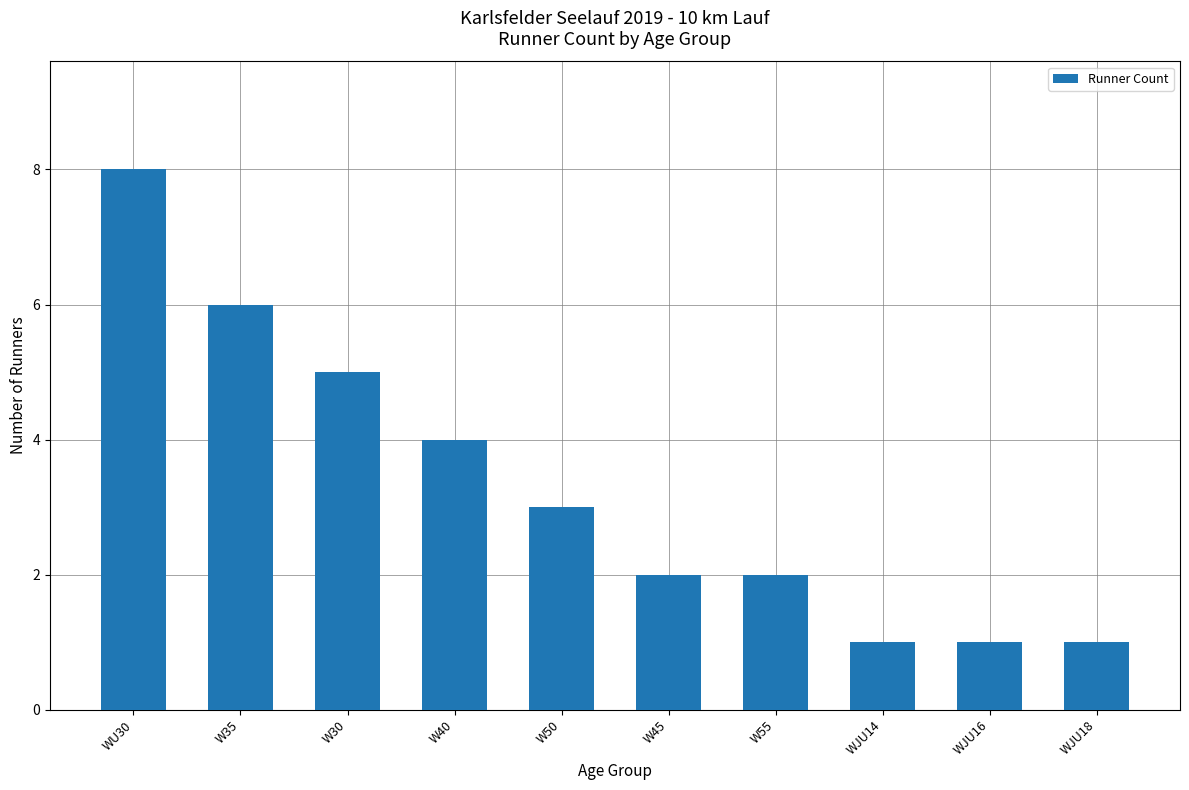

Which label corresponds to the largest value in the chart?

WU30